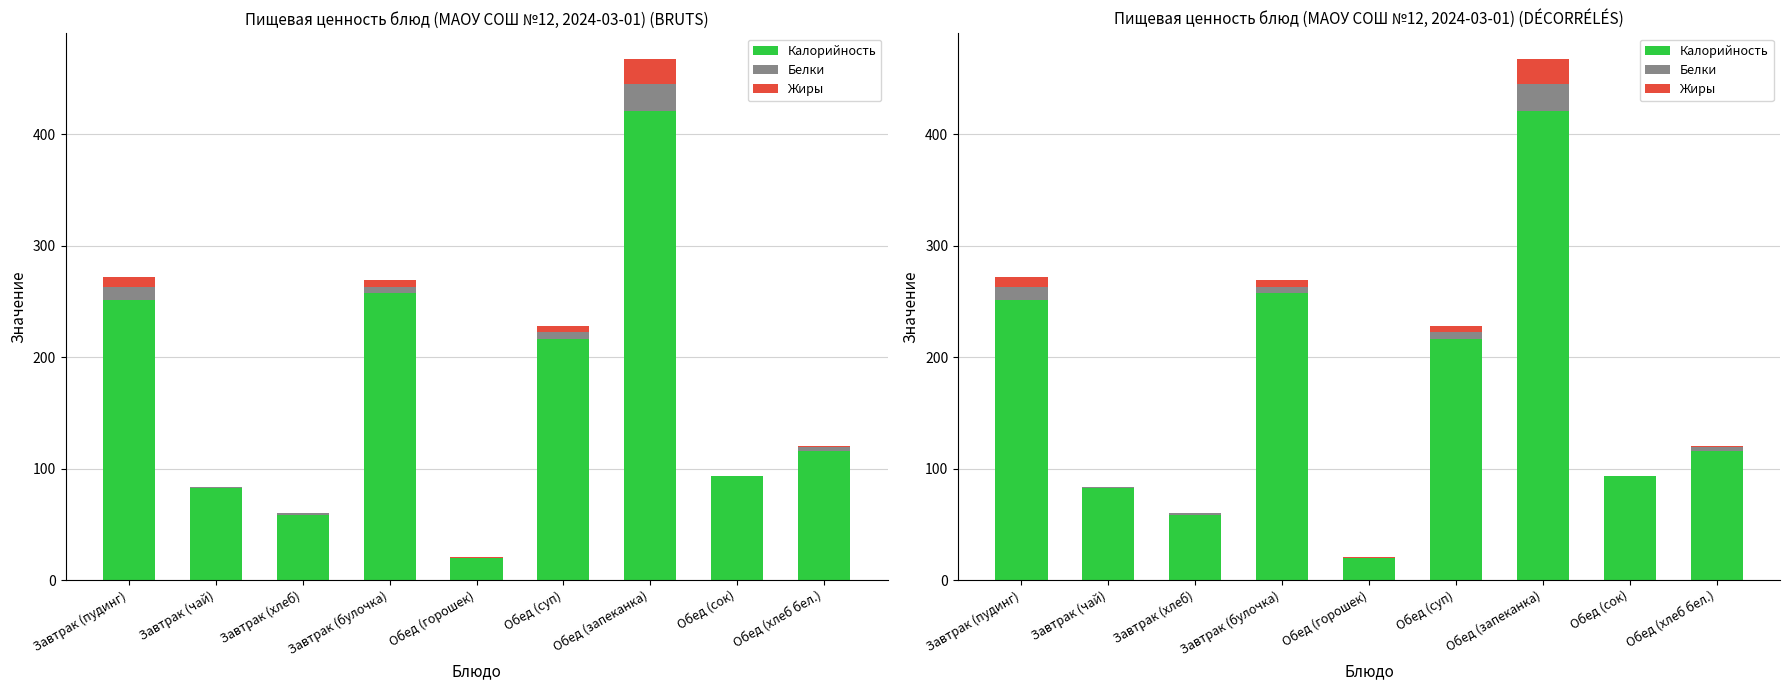

What is the approximate value of Белки at Обед (сок)?

0.5